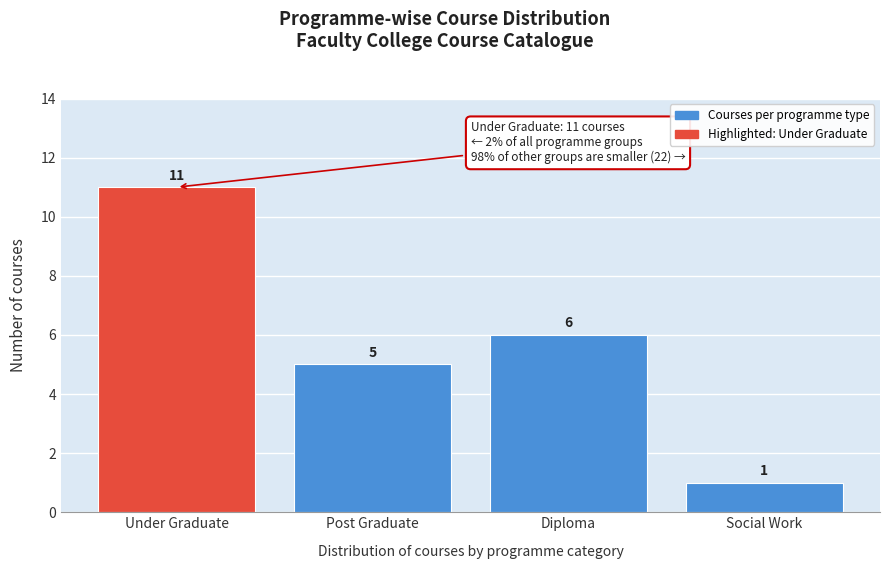

Reading left to right, list all the values displayed in this chart.

11	5	6	1